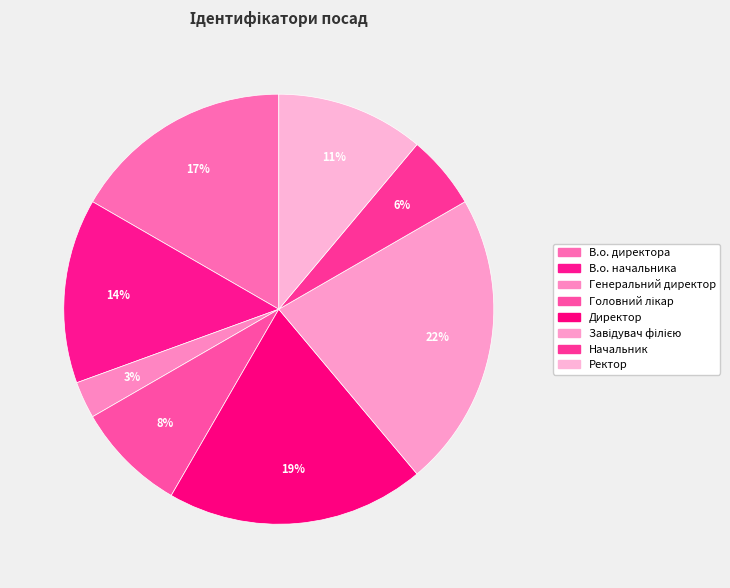

What percentage is the В.о. директора slice, to the nearest percent?

17%